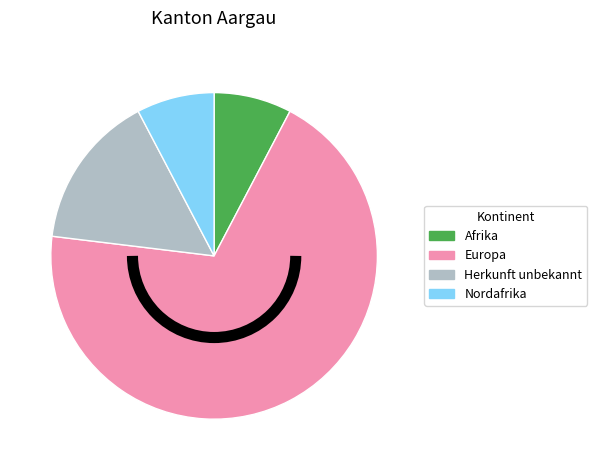

True or false: Afrika accounts for 23% of the total.

False